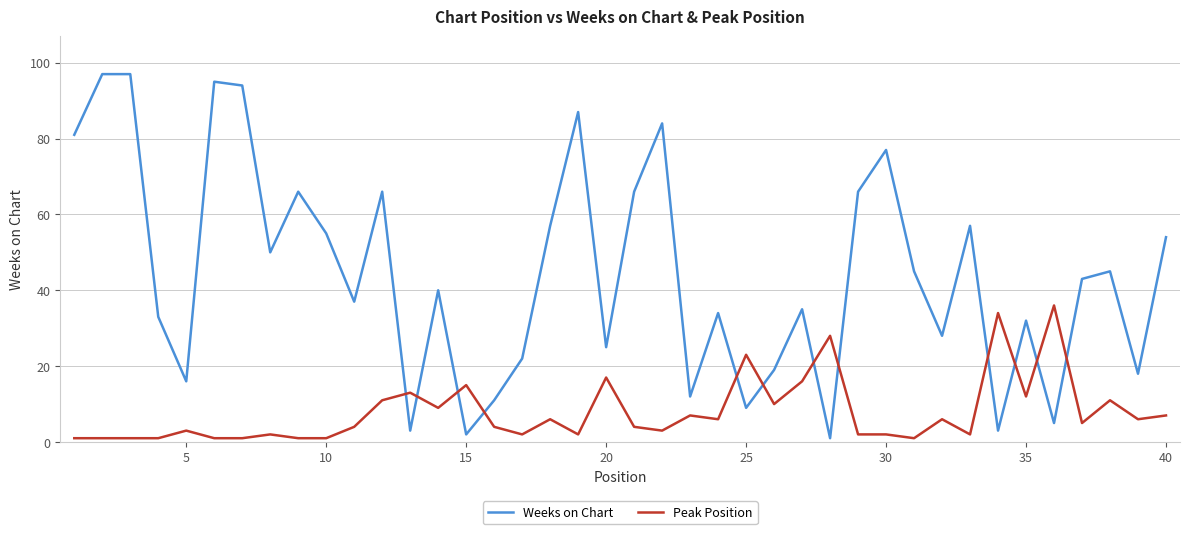

What is the sum of all Peak Position values?

317